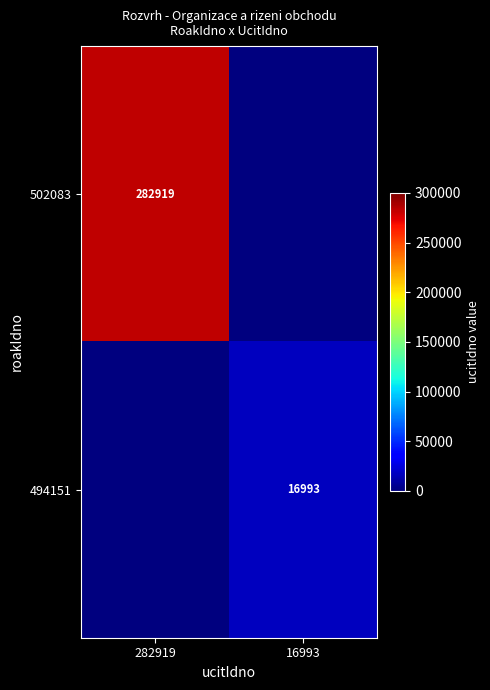

The 494151 series shows 8421 at 16993. True or false?

False